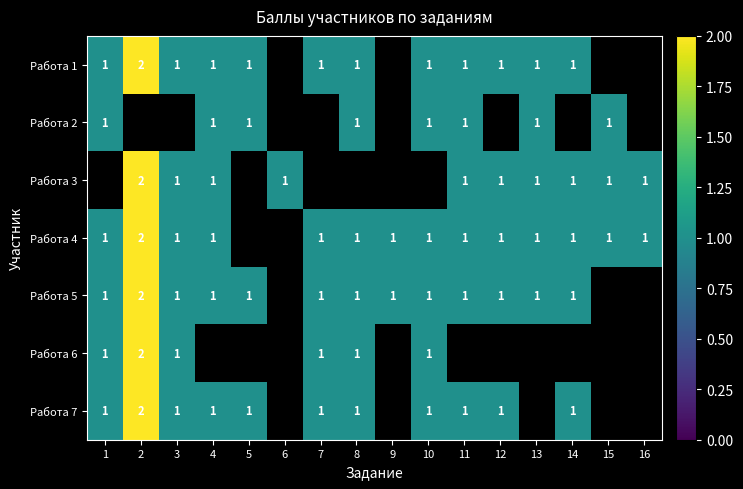

Is the value of Работа 1 at 6 greater than the value of Работа 5 at 11?

No